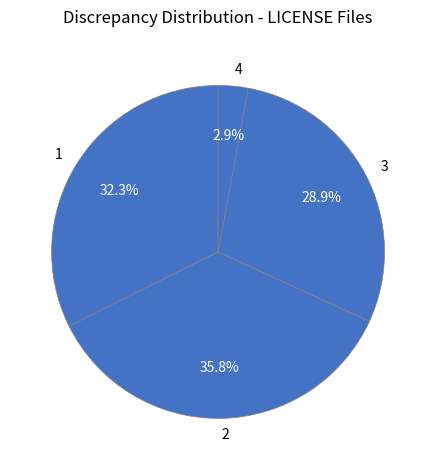

How many slices are in this pie chart?

4